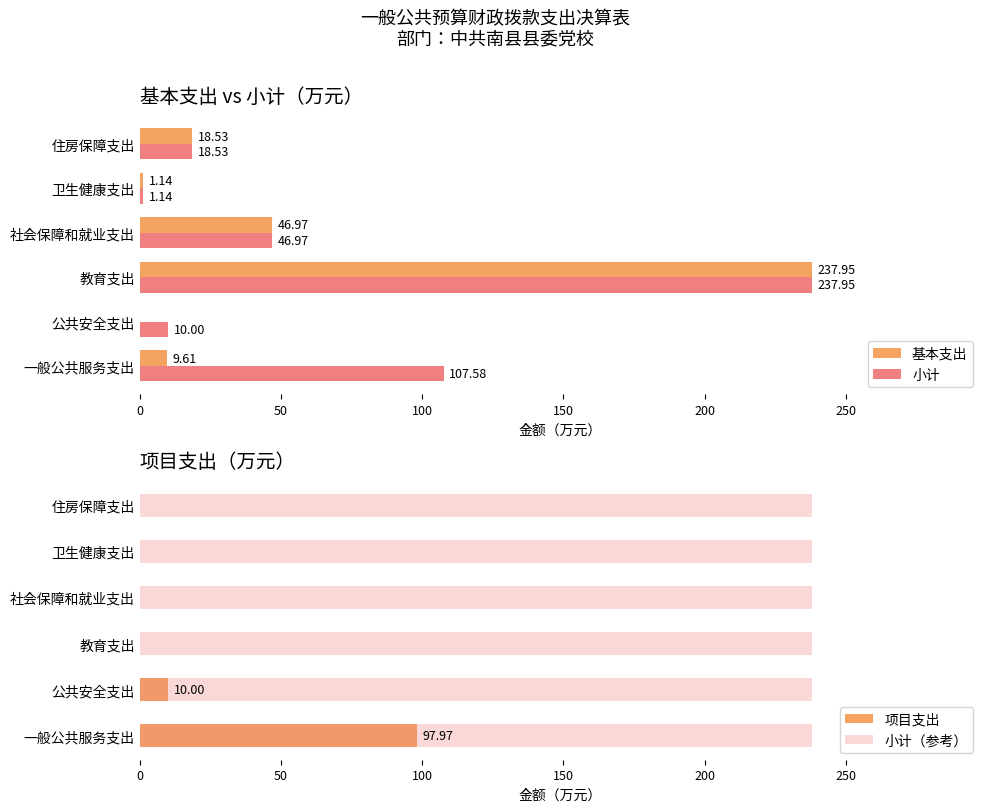

The 基本支出 series shows 237.9 at 教育支出. True or false?

True